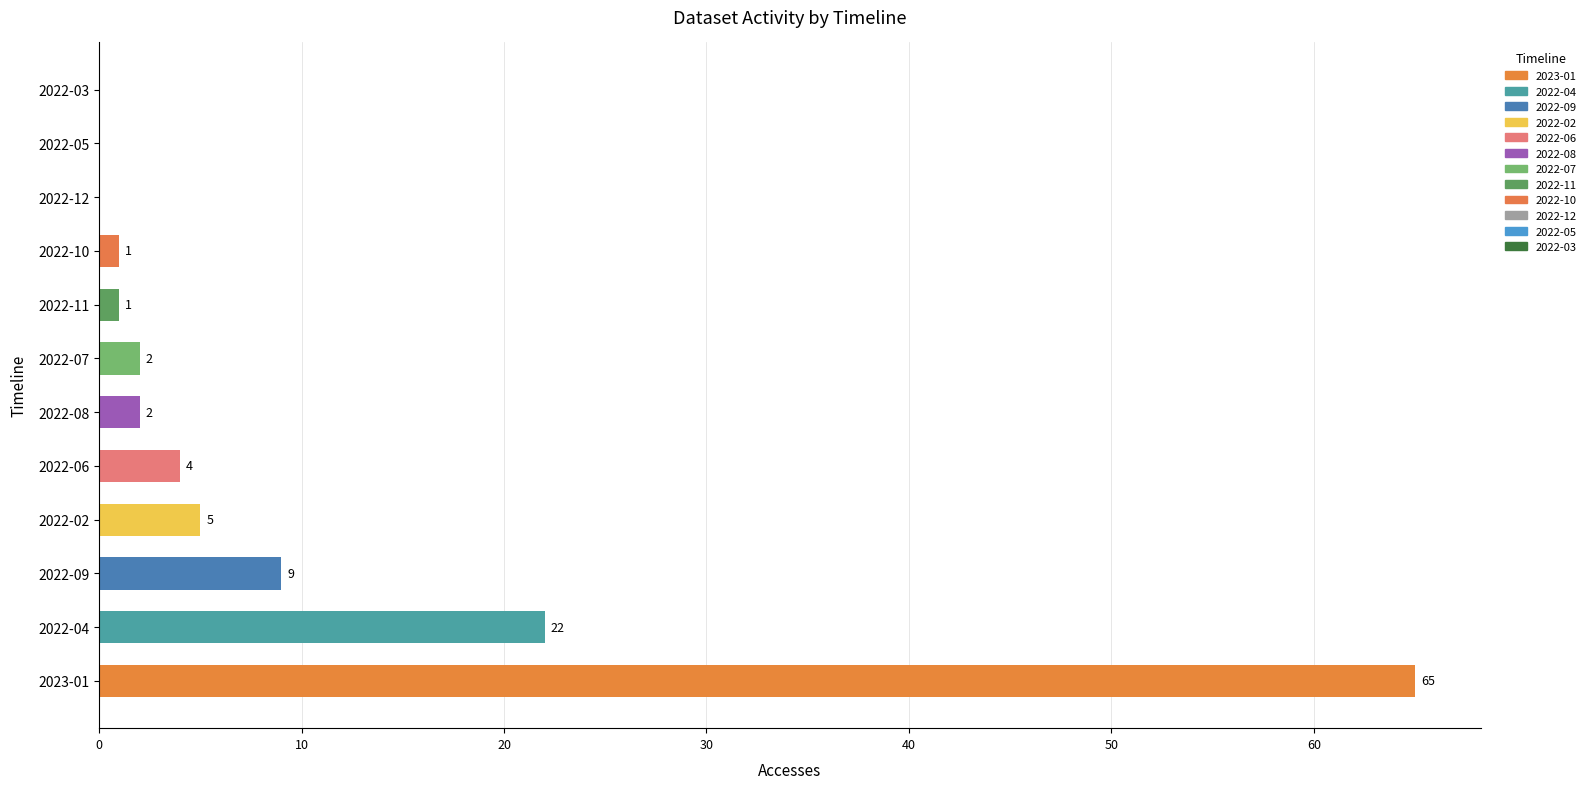

What is the sum of the values at 2022-11 and 2022-02?

6